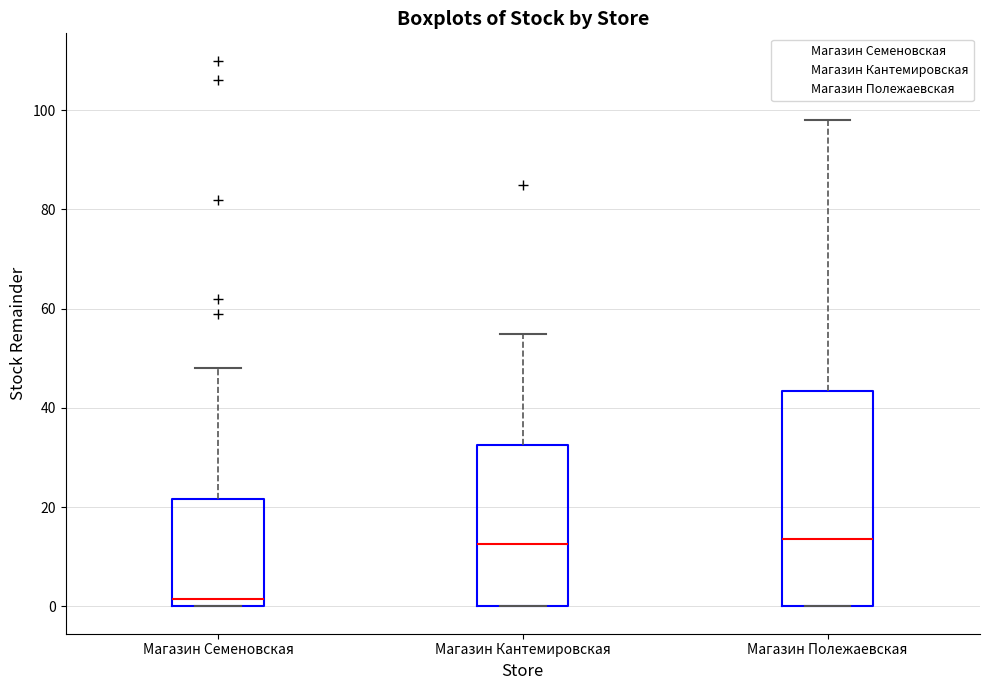

Comparing the boxes themselves (not the whiskers), which one is the tallest?

Магазин Полежаевская